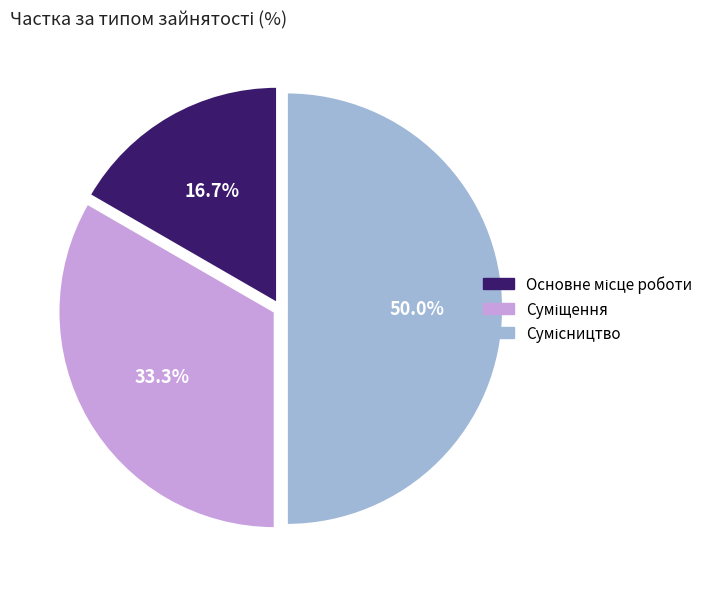

Count the number of slices in the pie.

3